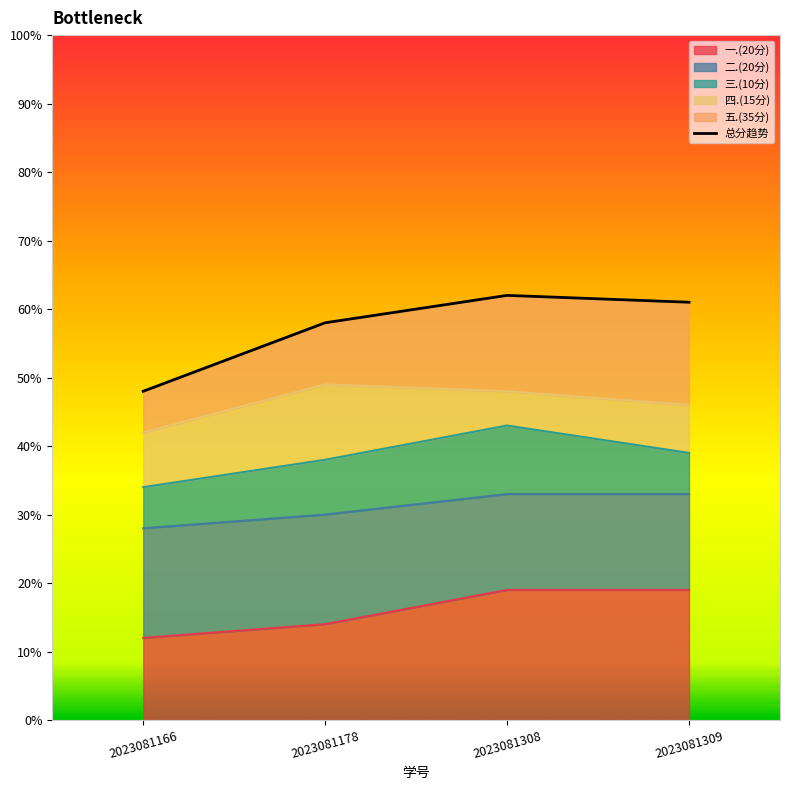

Which label corresponds to the smallest value in the chart?

2023081166